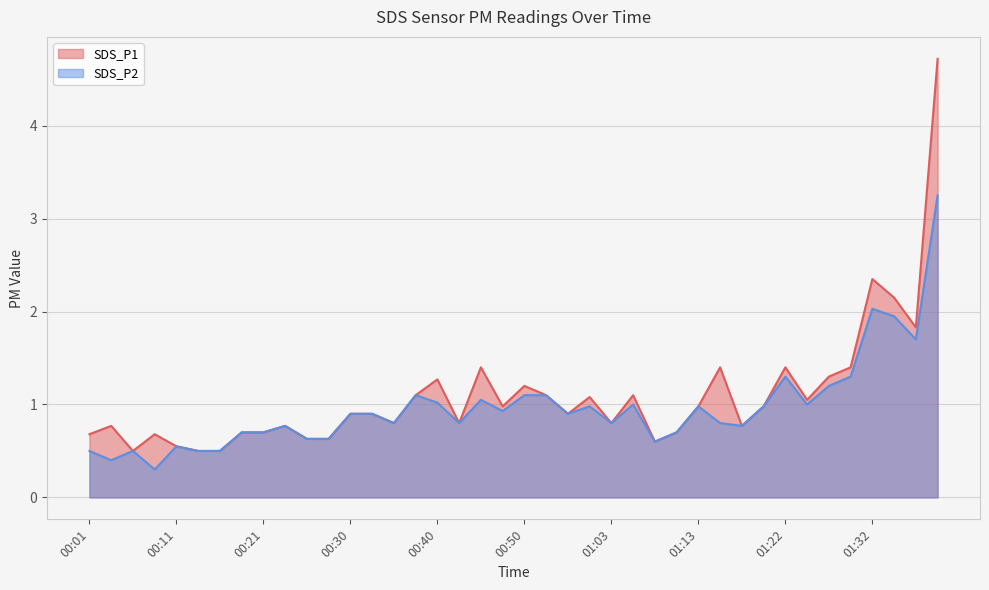

List the series in order of their overall mean, highest first.

SDS_P1, SDS_P2